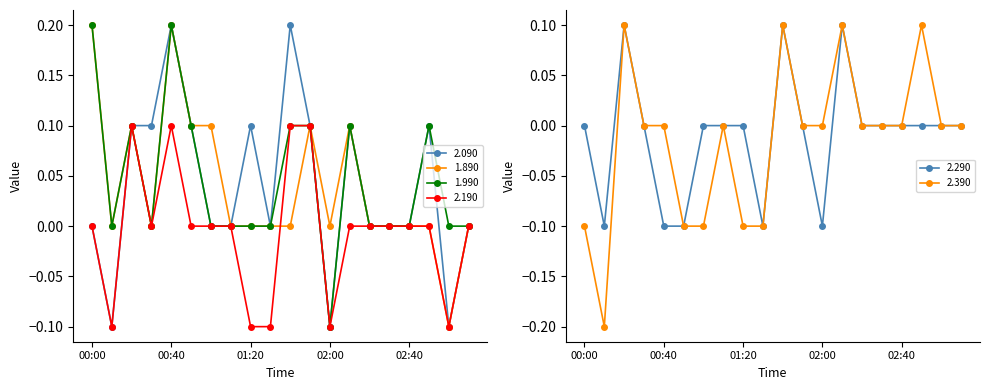

True or false: 2.390 has a value of -0.2 at 2009/12/15 03:00.

False